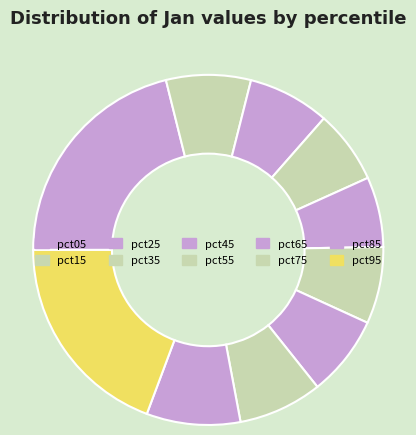

Which category has the biggest portion of the pie?

pct05